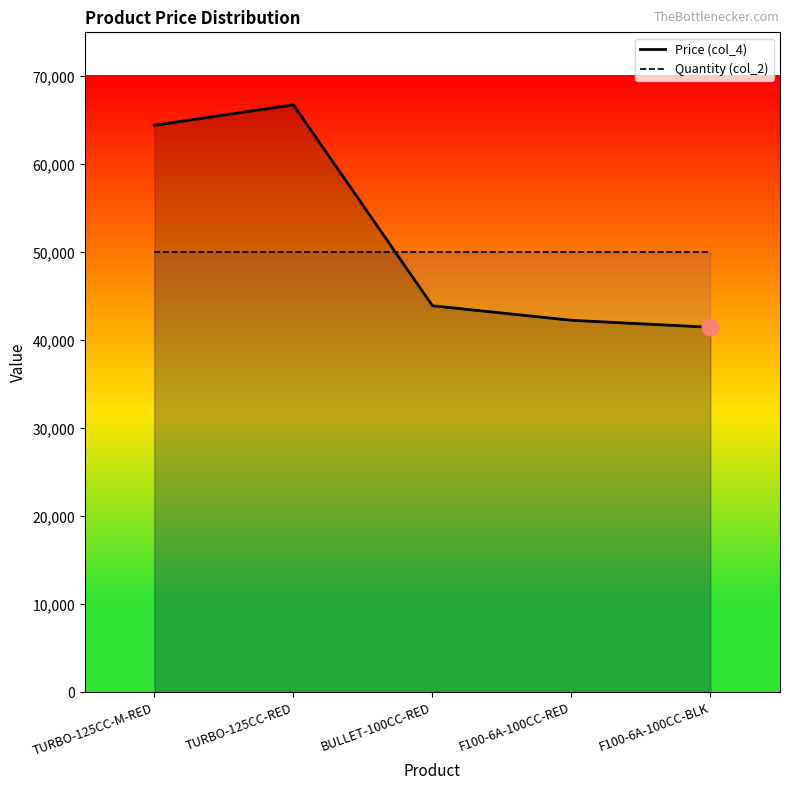

What are all the series names shown in the legend?

Price (col_4), Quantity (col_2)